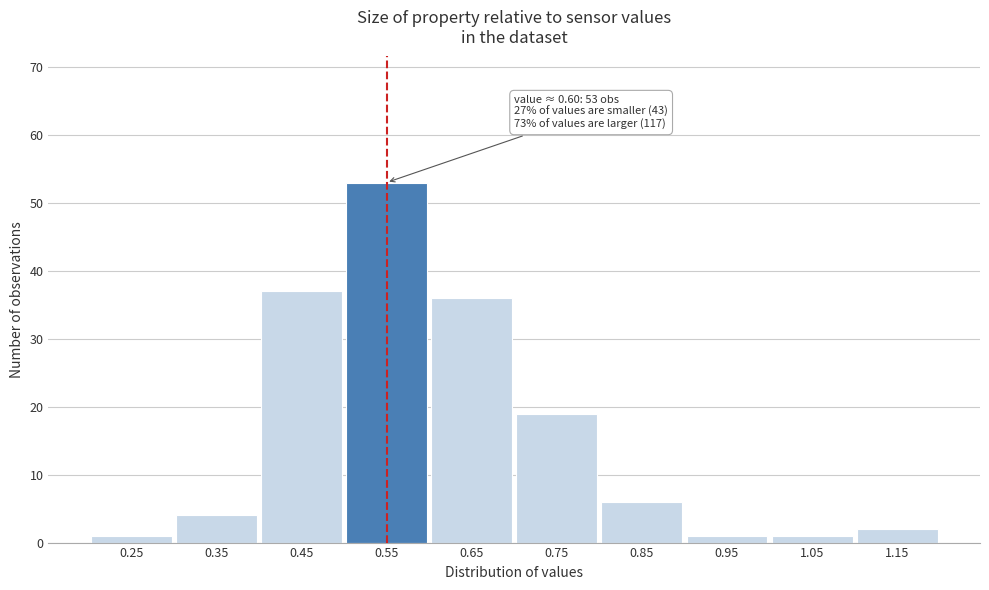

Reading left to right, extract all data points from this chart.

0.25=1	0.35=4	0.45=37	0.55=53	0.65=36	0.75=19	0.85=6	0.95=1	1.05=1	1.15=2